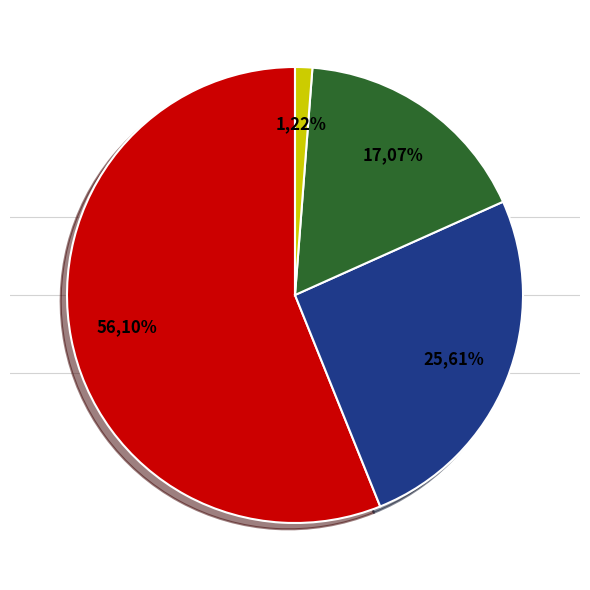

What percentage is NOT represented by down?

82.9%